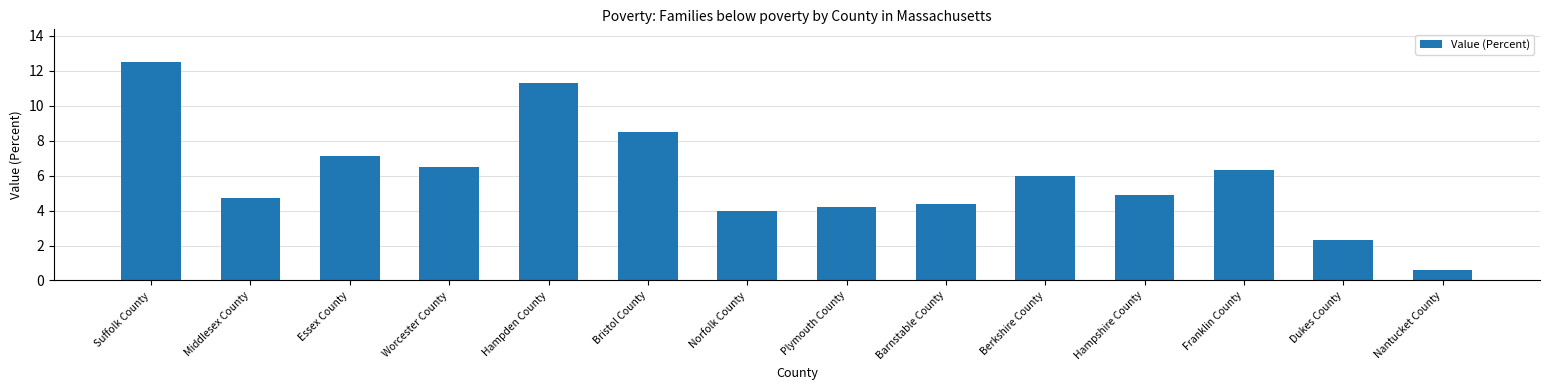

What is the difference between the values at Middlesex County and Barnstable County?

0.3